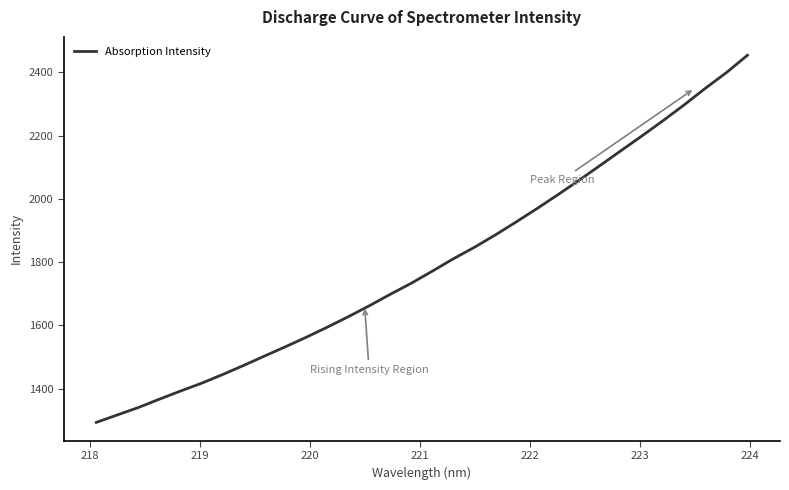

What is the difference between the maximum and minimum values?

1160.4